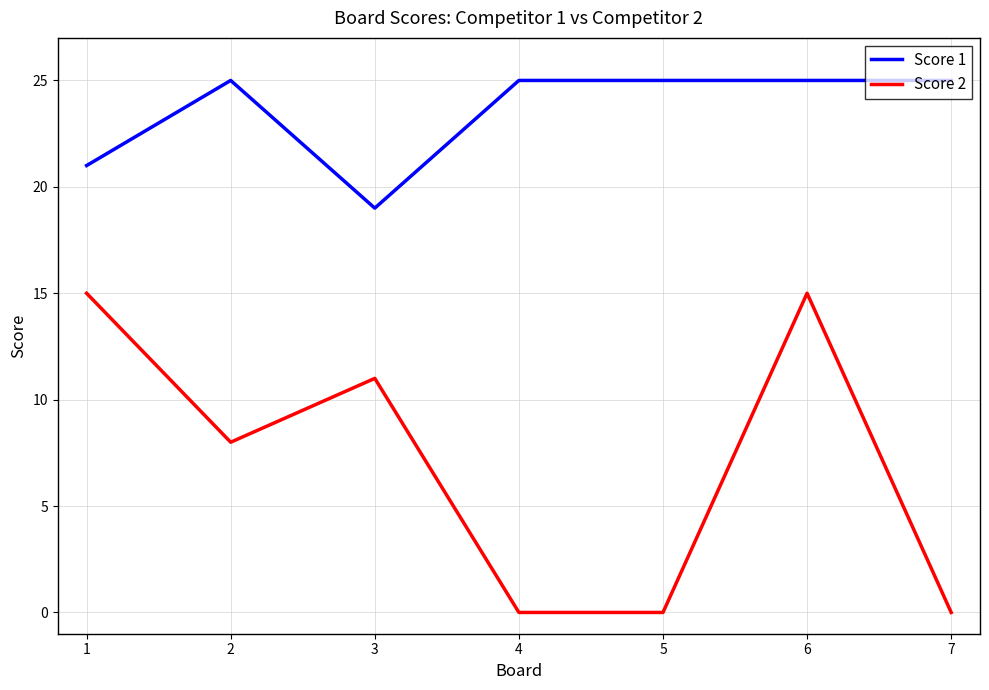

Which series has the largest range (max minus min)?

Score 2